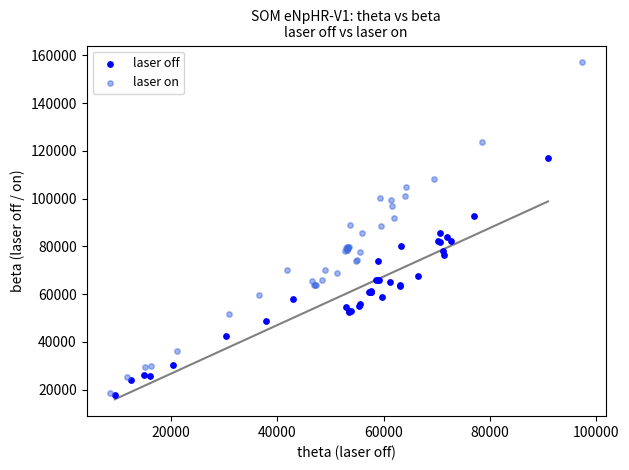

Which series has the widest spread of Y values?

laser on